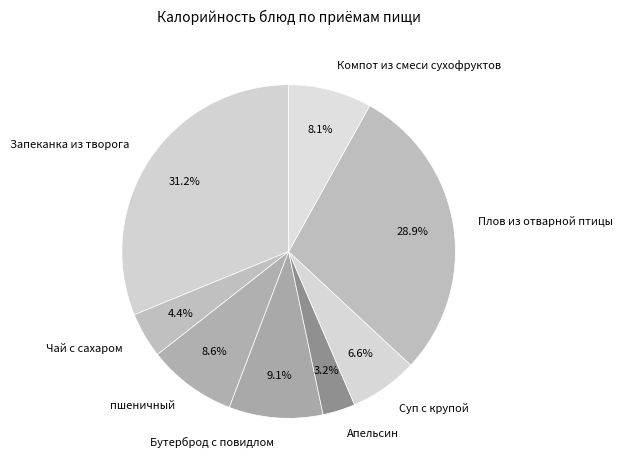

True or false: Запеканка из творога accounts for 21% of the total.

False